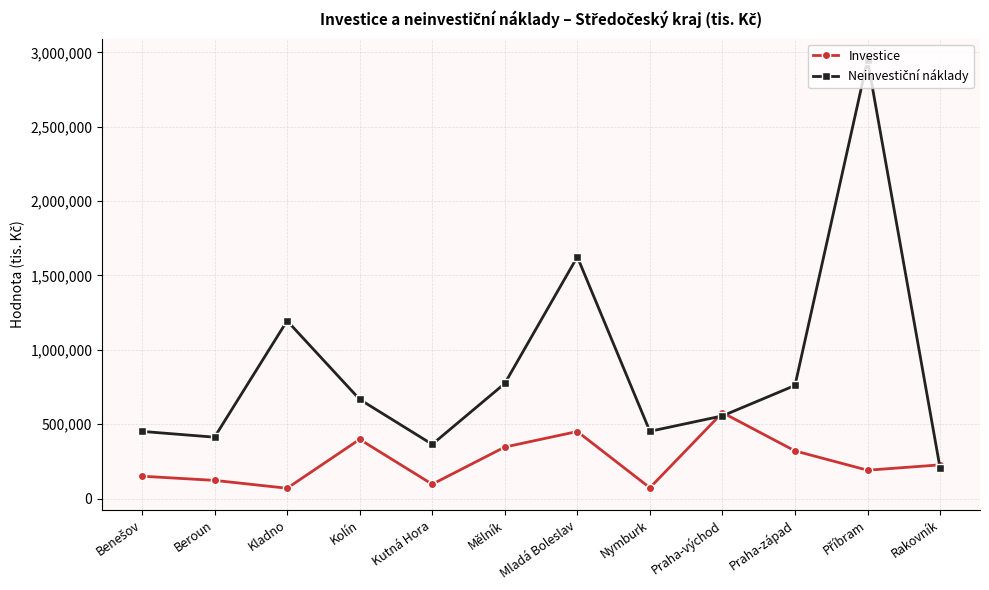

Is this an area chart (filled region under the line)?

No